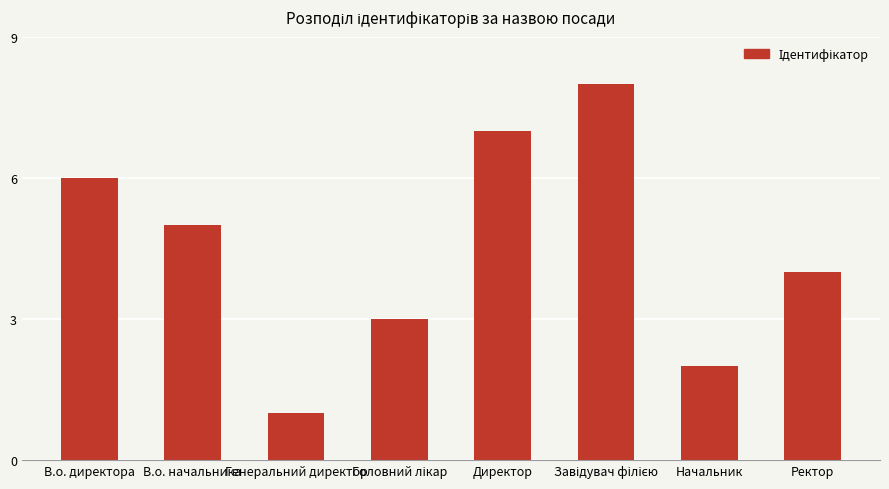

What is the minimum value shown in the chart?

1